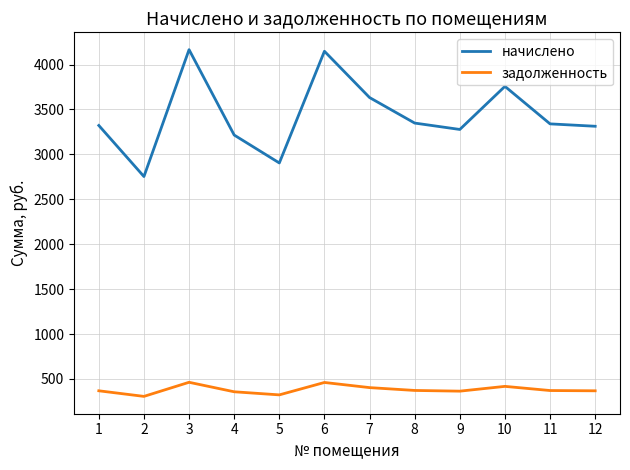

What is the average value of the задолженность series?

381.2